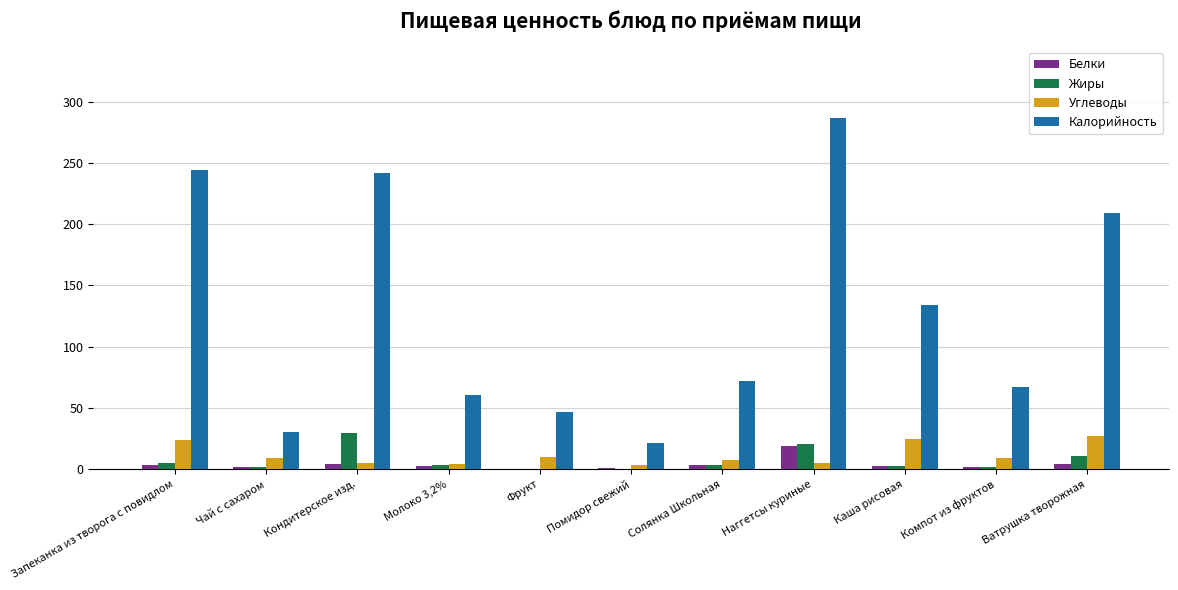

At which category is the sum across all series the highest?

Наггетсы куриные